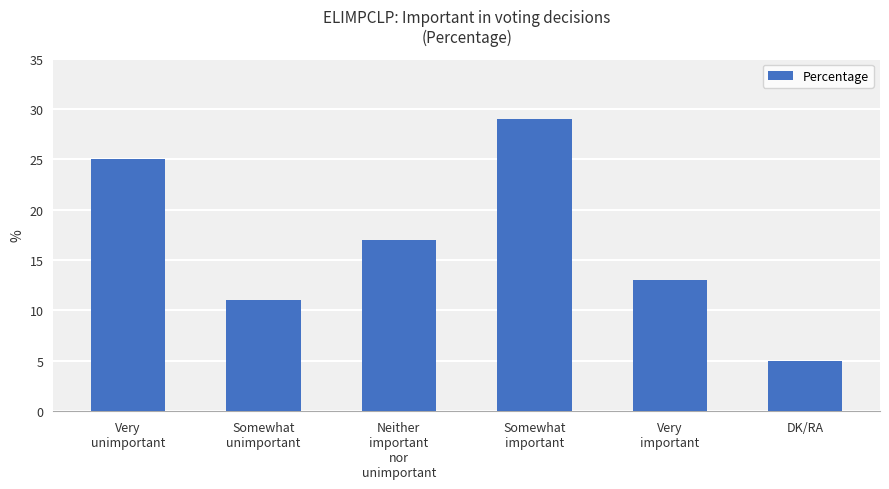

Reading left to right, transcribe all the data shown in this chart.

Very
unimportant=25	Somewhat
unimportant=11	Neither
important
nor
unimportant=17	Somewhat
important=29	Very
important=13	DK/RA=5